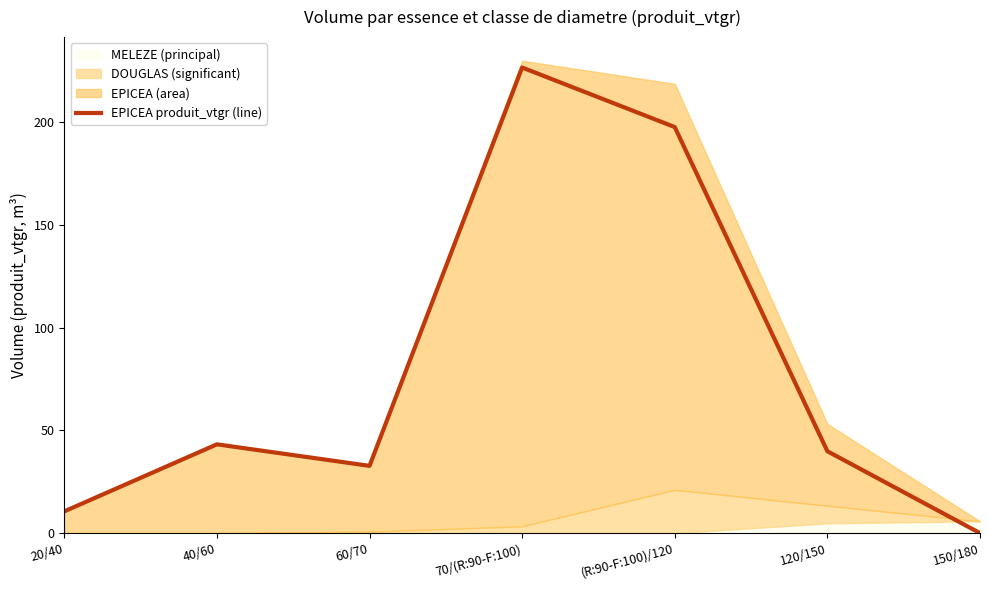

Reading left to right, what are all the values shown in this chart?

10.6	43.2	32.8	226.8	197.8	39.9	0.0